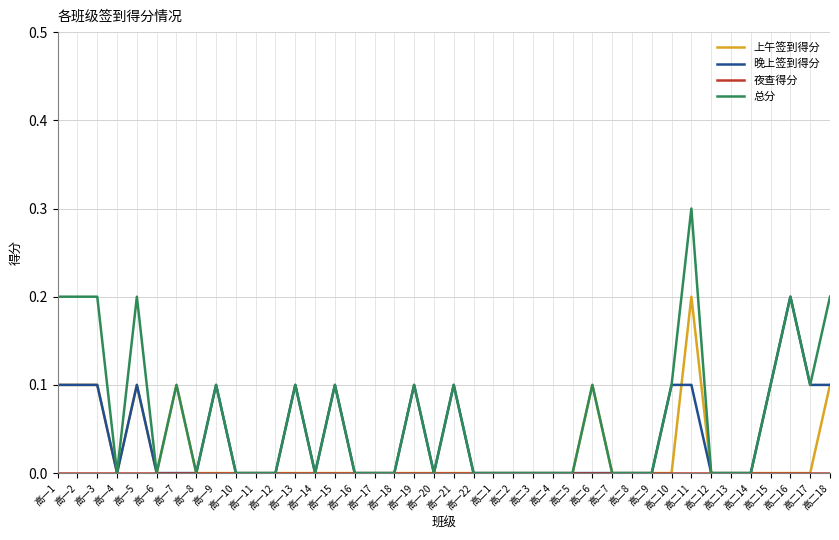

At which category is the sum across all series the highest?

高二11